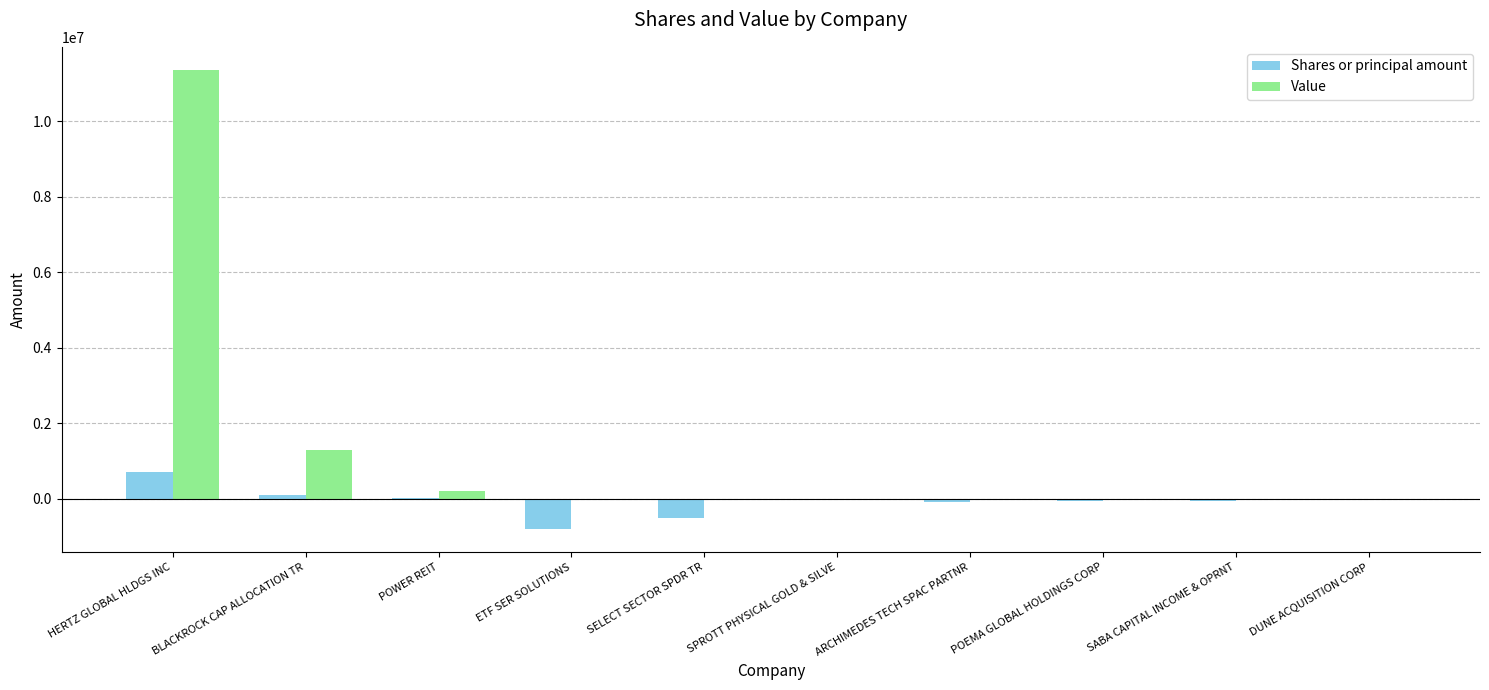

Is it true that Shares or principal amount equals -800000 at ETF SER SOLUTIONS?

True